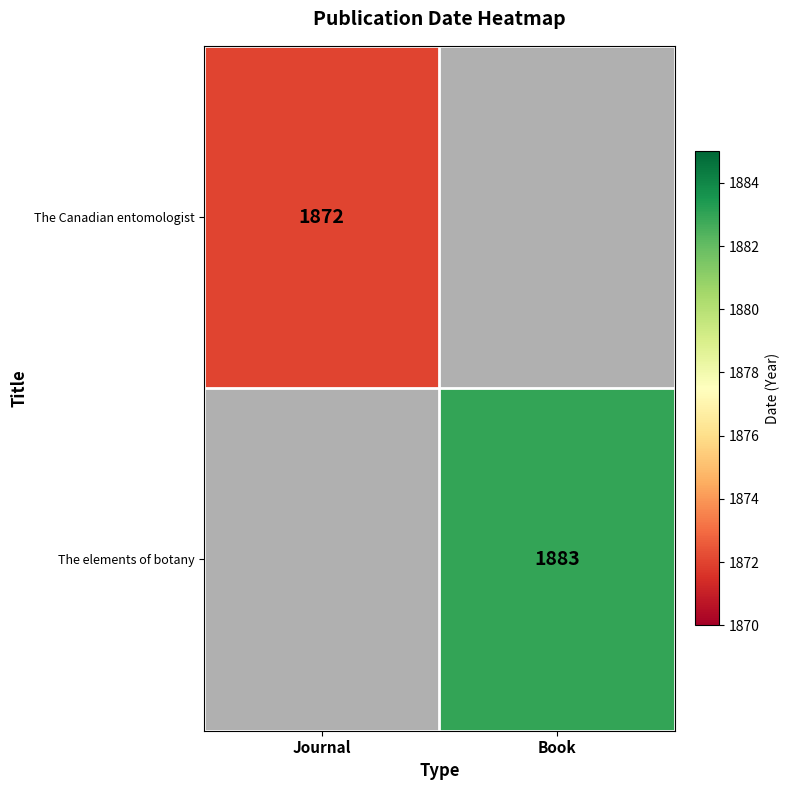

True or false: The Canadian entomologist has a value of 1030 at Journal.

False